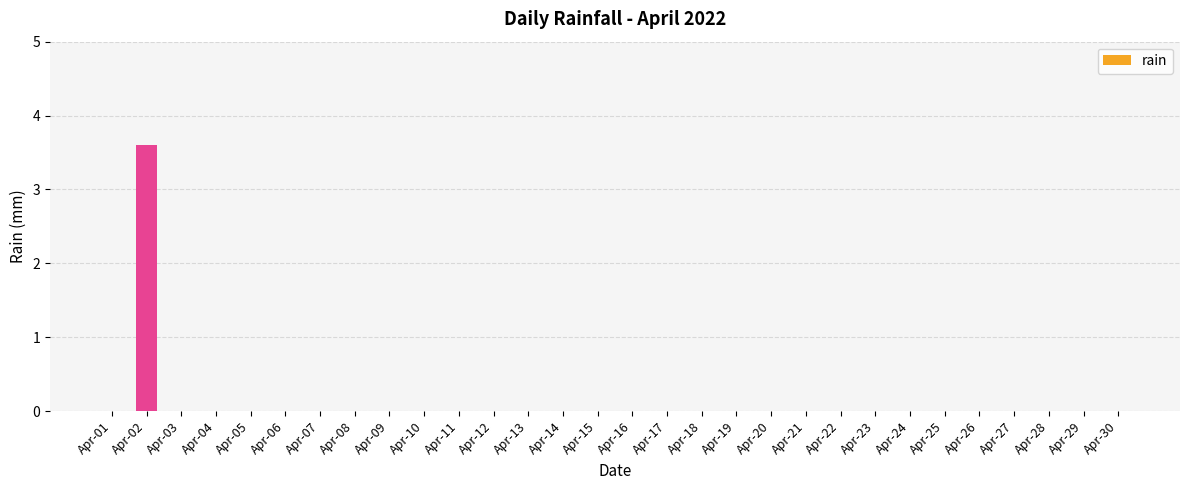

Reading left to right, what are all the values shown in this chart?

0.0	3.6	0.0	0.0	0.0	0.0	0.0	0.0	0.0	0.0	0.0	0.0	0.0	0.0	0.0	0.0	0.0	0.0	0.0	0.0	0.0	0.0	0.0	0.0	0.0	0.0	0.0	0.0	0.0	0.0